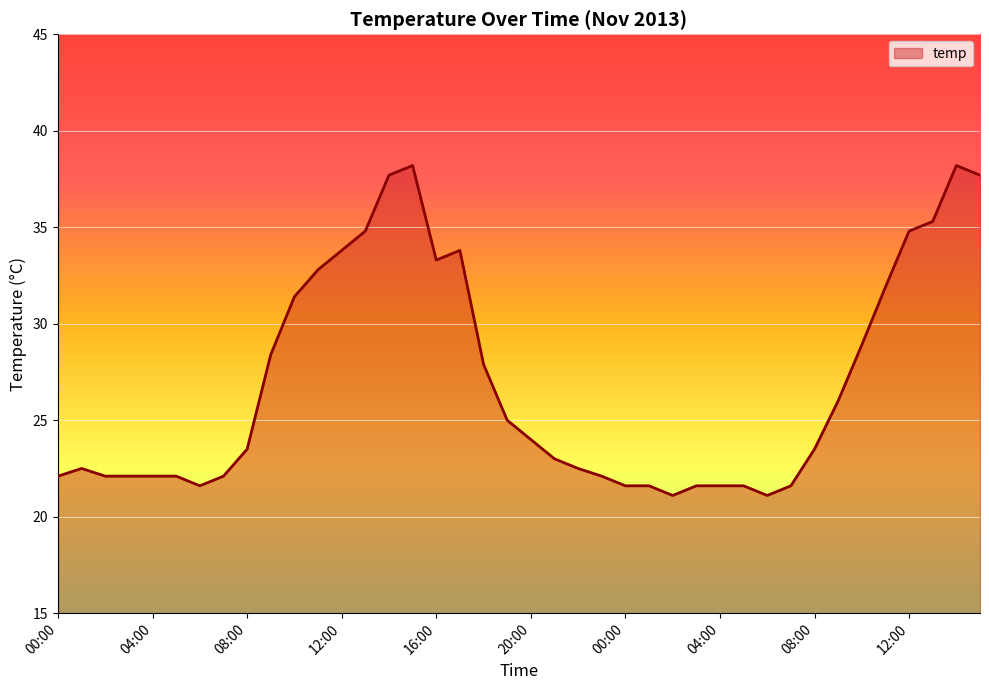

What is the maximum value shown in the chart?

38.2